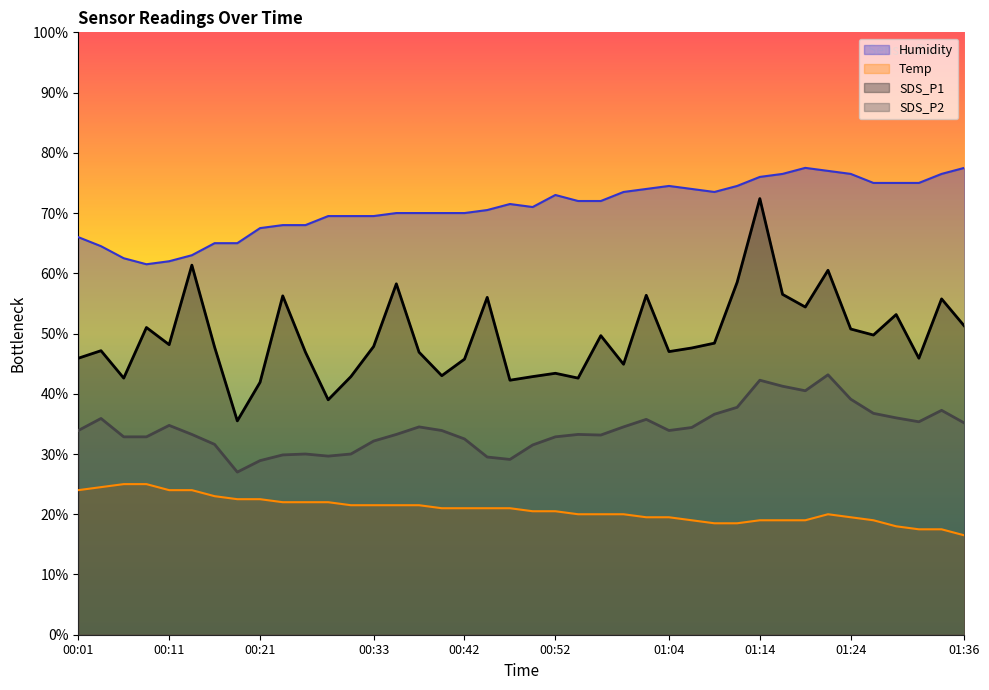

In Humidity, how many points are lower than both neighbors (excluding endpoints)?

3